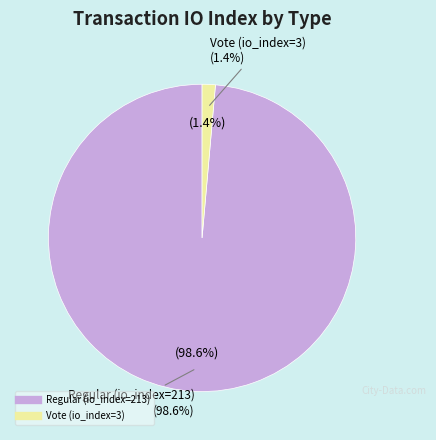

To the nearest percent, what is the difference between the largest and smallest slice percentages?

97%